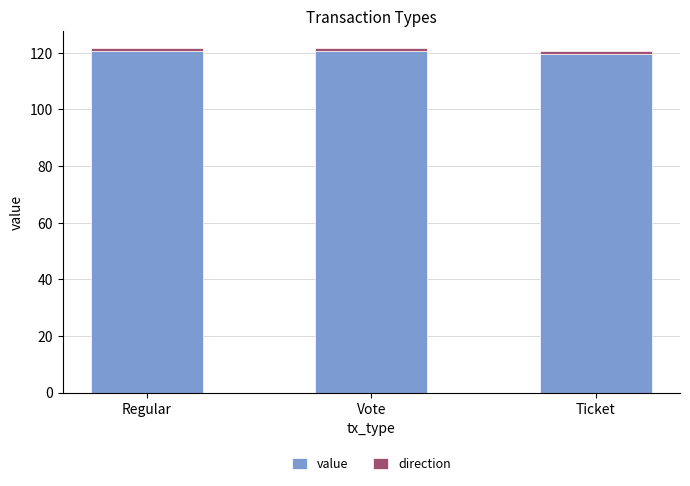

True or false: value has a value of 57.9 at Ticket.

False